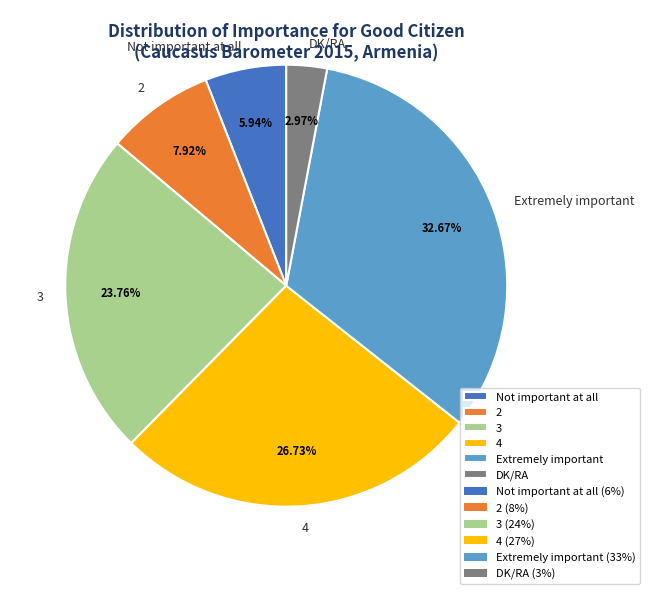

What is the total percentage of 2 and 3?

31.7%